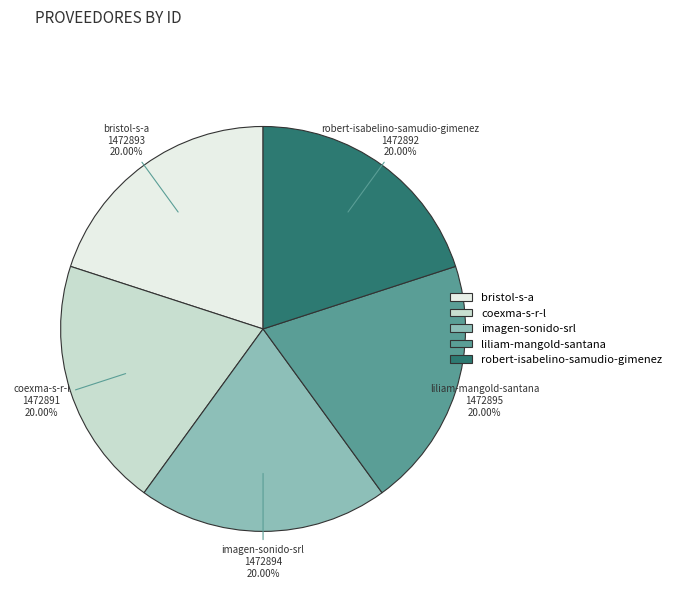

Does any single category account for the majority?

No